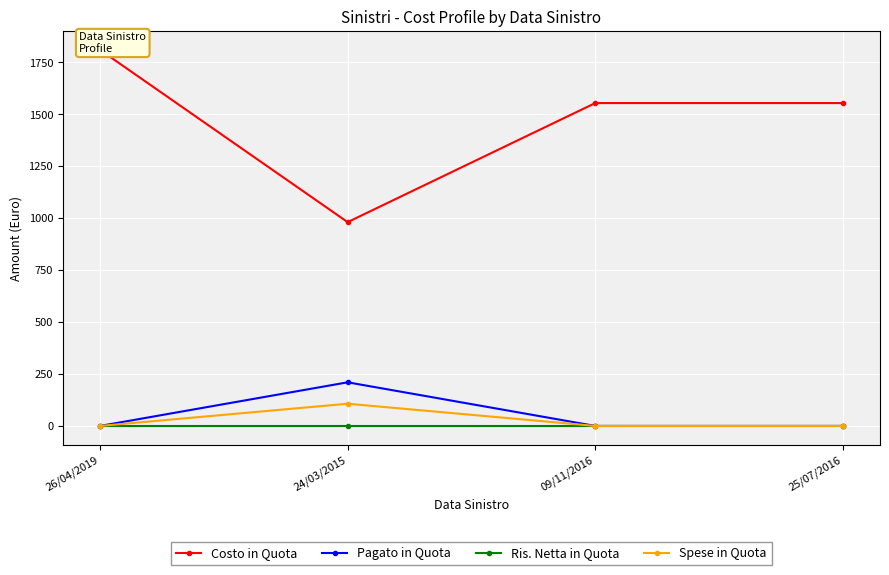

Reading left to right, what are all the values shown in this chart?

Costo in Quota: 26/04/2019=1810.0	24/03/2015=980.9	09/11/2016=1554.0	25/07/2016=1554.0
Pagato in Quota: 26/04/2019=0.0	24/03/2015=210.0	09/11/2016=0.0	25/07/2016=0.0
Ris. Netta in Quota: 26/04/2019=0.0	24/03/2015=0.0	09/11/2016=0.0	25/07/2016=0.0
Spese in Quota: 26/04/2019=0.0	24/03/2015=106.9	09/11/2016=0.0	25/07/2016=0.0